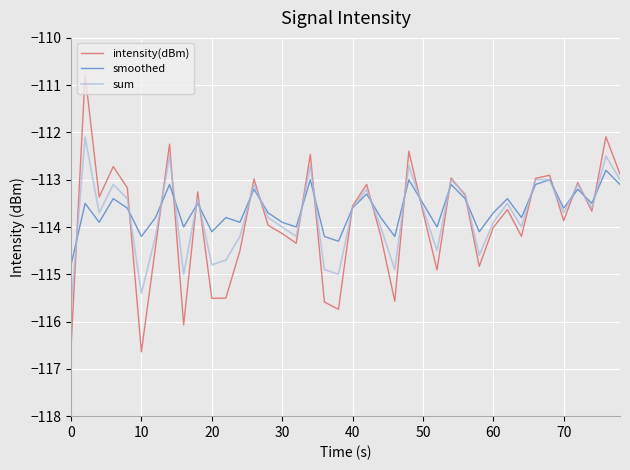

Rank the series by their maximum value, from highest to lowest.

intensity(dBm), sum, smoothed